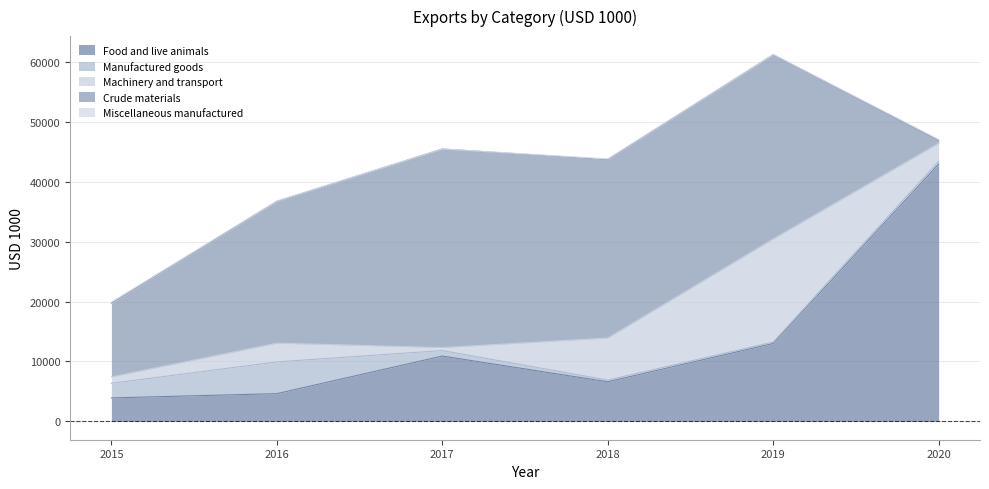

Is the value of Food and live animals at 2017 greater than the value of Machinery and transport at 2015?

Yes